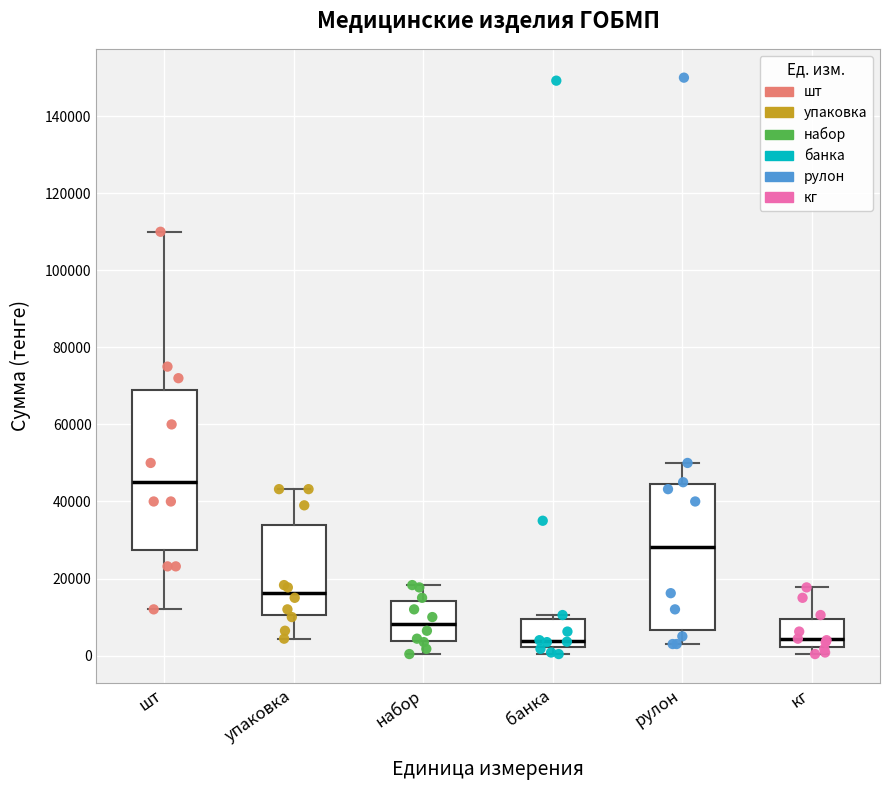

Reading left to right, transcribe this box plot: for each box, give where its median line is, the range the box spans, and where its two whiskers end, as read against the y-axis. The values are not printed on the chart, so give them approximately, as read against the axis.

шт: median 46000, box 28000 to 70000, whiskers 12000 to 110000
упаковка: median 16000, box 10000 to 34000, whiskers 4000 to 44000
набор: median 8000, box 4000 to 14000, whiskers 0 to 18000
банка: median 4000, box 2000 to 10000, whiskers 0 to 10000 (just above the box's upper edge)
рулон: median 28000, box 6000 to 44000, whiskers 4000 to 50000
кг: median 4000, box 2000 to 10000, whiskers 0 to 18000